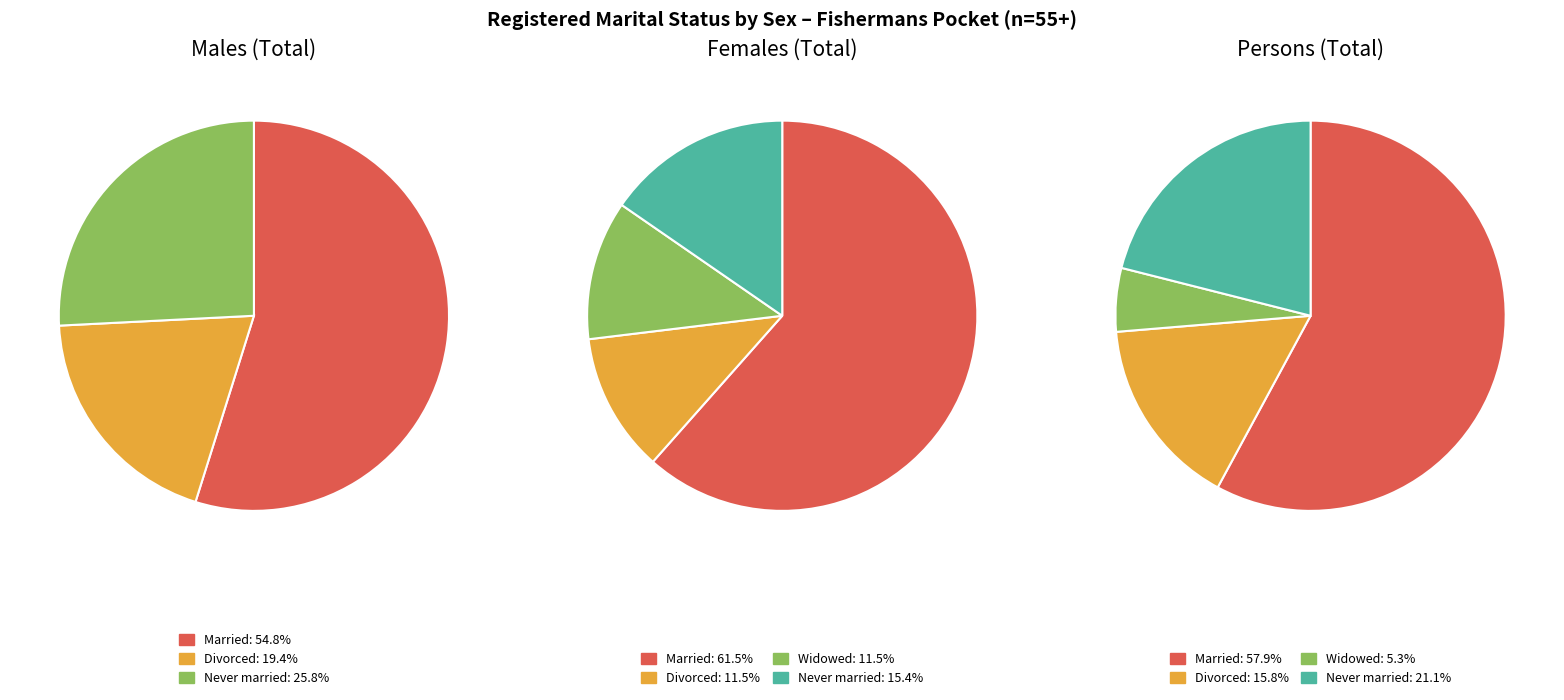

The Married slice represents 62% of the pie. True or false?

True